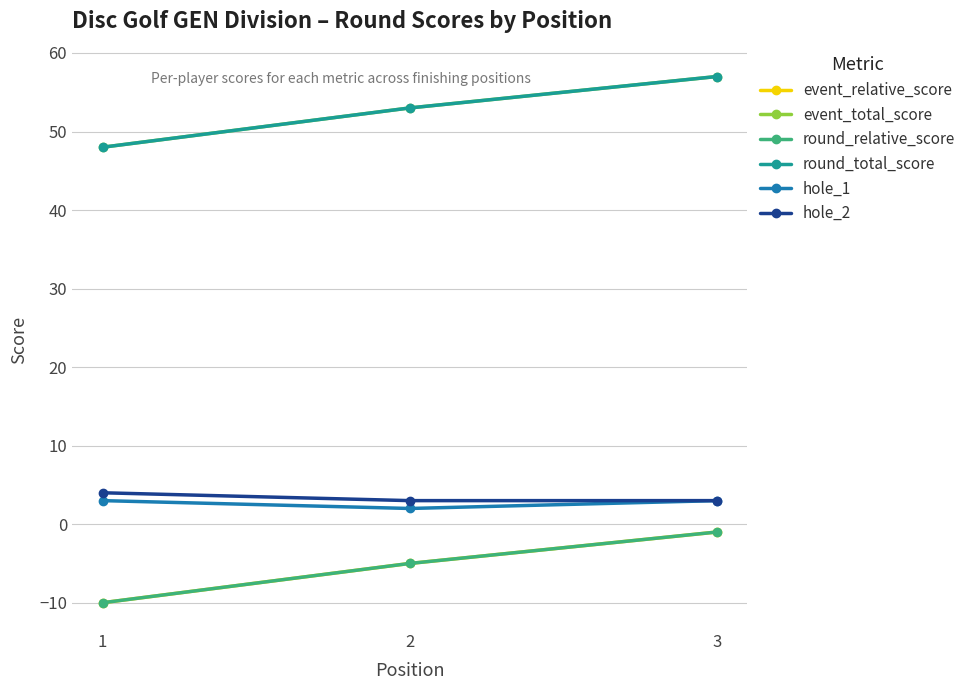

Reading left to right, transcribe all the data shown in this chart.

event_relative_score: 1=-10	2=-5	3=-1
event_total_score: 1=48	2=53	3=57
round_relative_score: 1=-10	2=-5	3=-1
round_total_score: 1=48	2=53	3=57
hole_1: 1=3	2=2	3=3
hole_2: 1=4	2=3	3=3